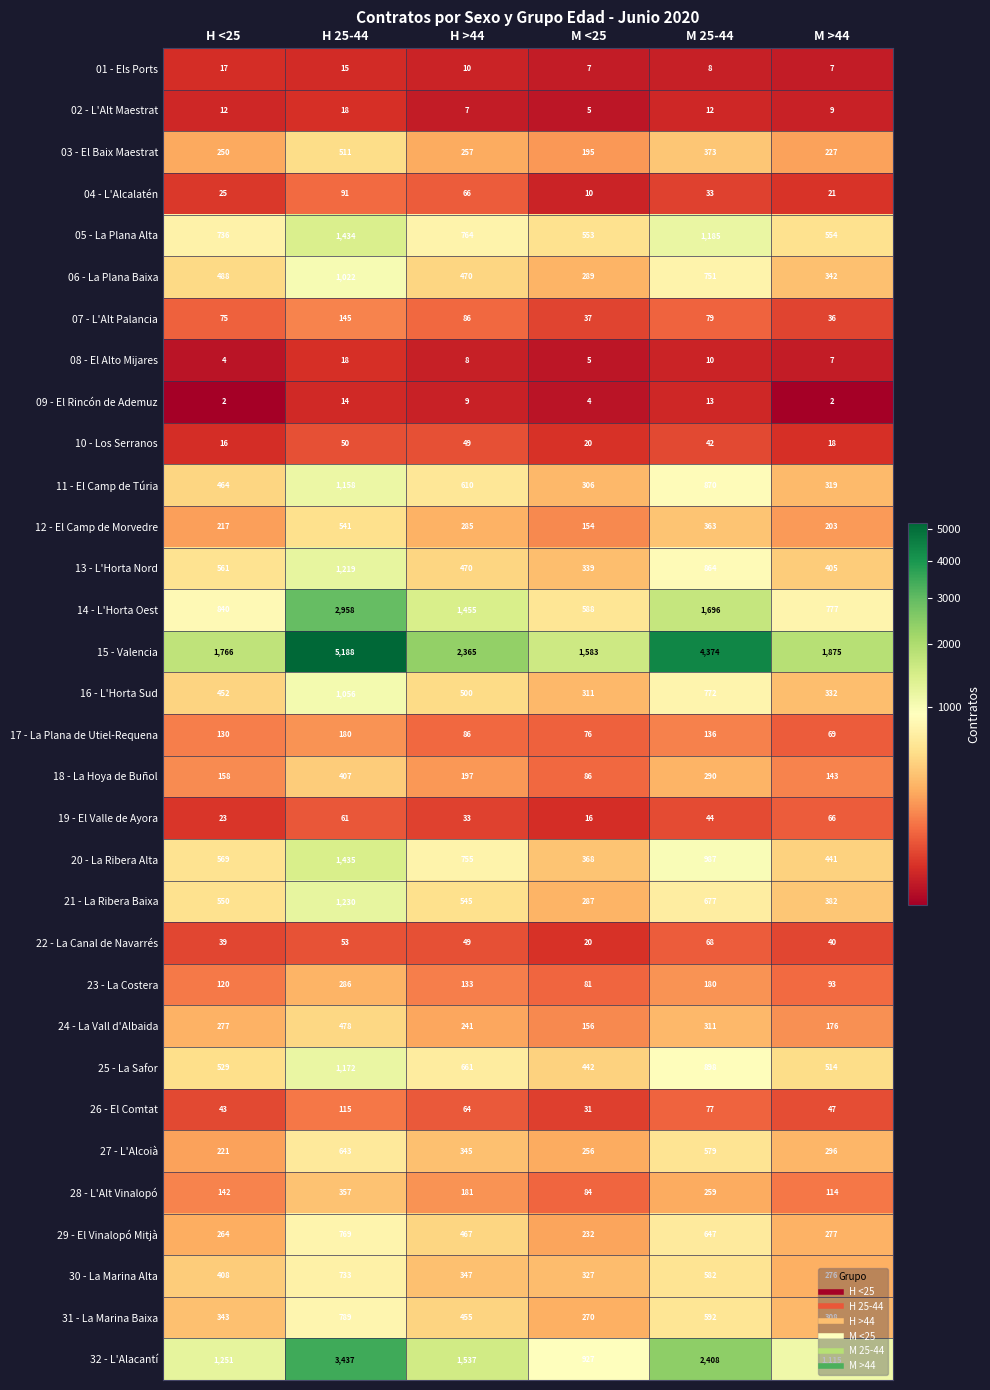

Is it true that 05 - La Plana Alta equals 554 at M >44?

True